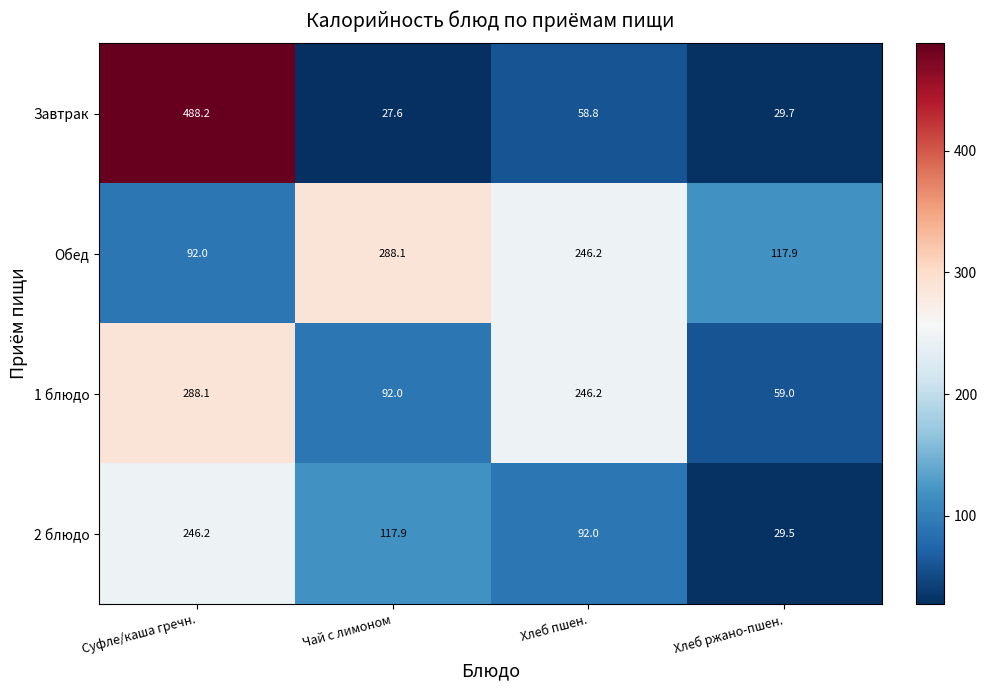

Count the number of data series in this chart.

4